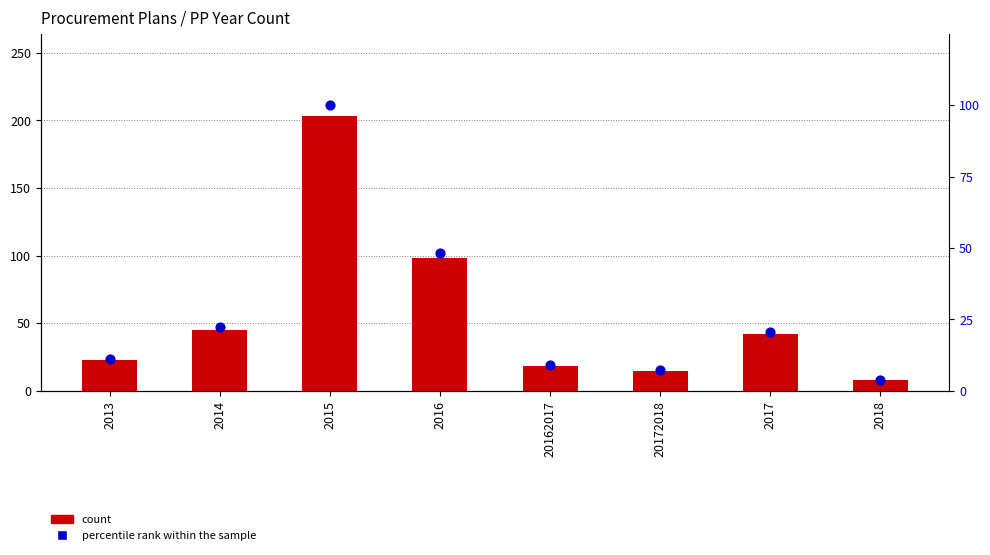

At which category is the sum across all series the highest?

2015